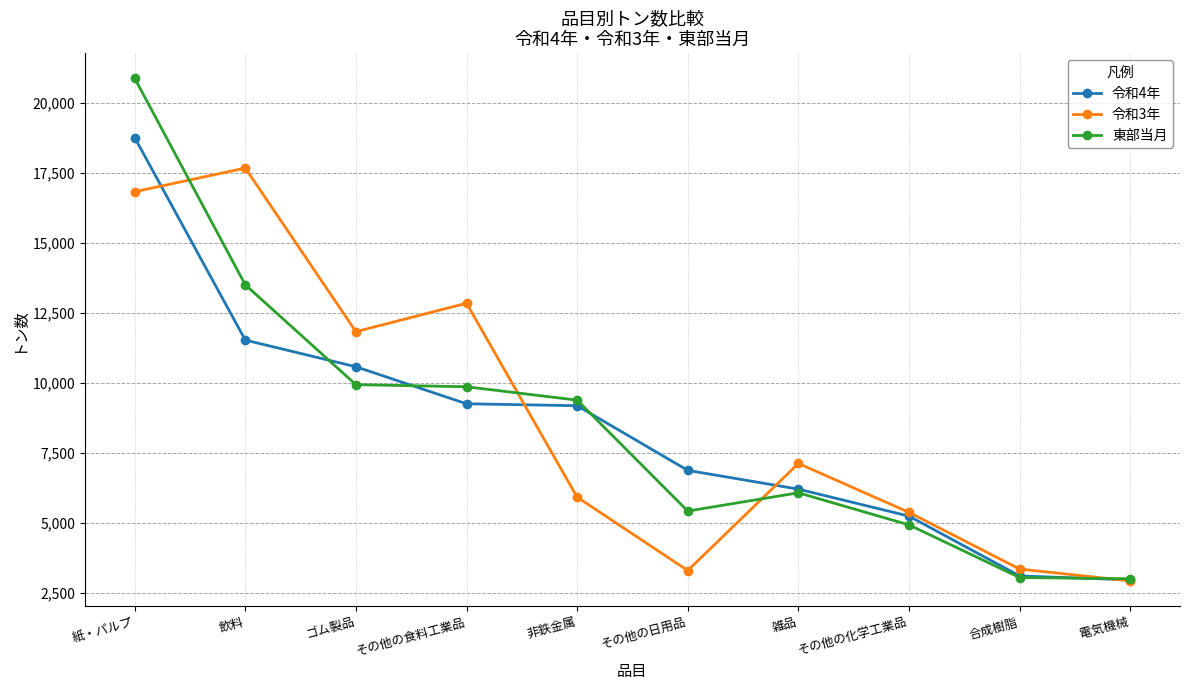

Where is 令和3年 nearest to the value 10309?

ゴム製品